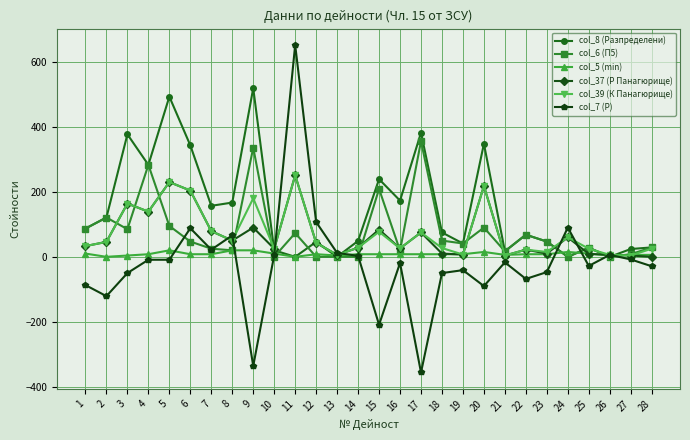

What is the difference between the col_39 (К Панагюрище) values at 7 and 28?

54